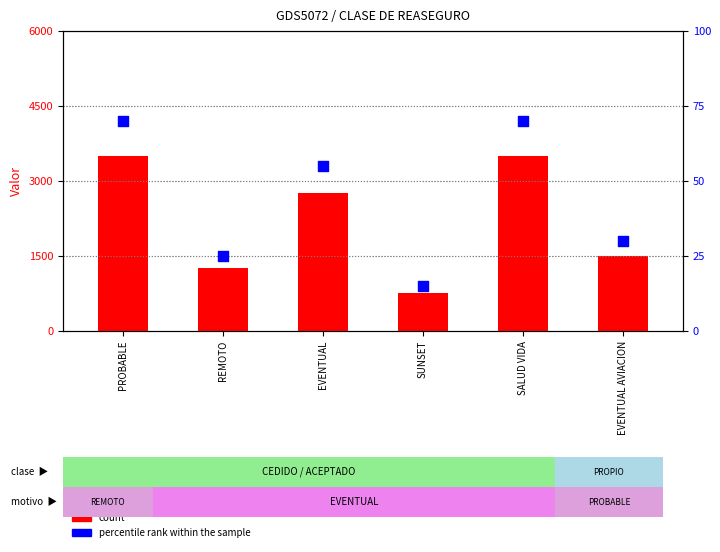

What are all the series names shown in the legend?

count, percentile rank within the sample